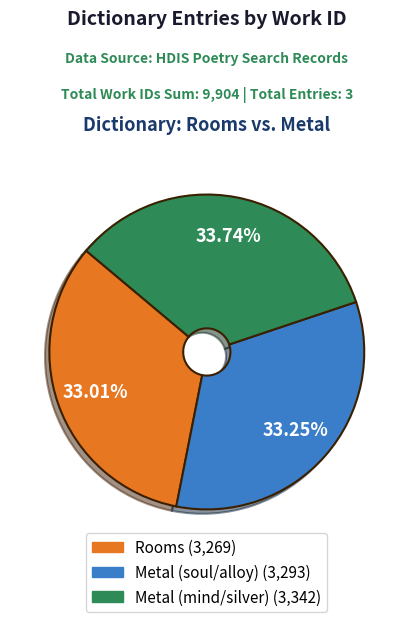

Between Rooms and Metal (mind/silver), which is larger?

Metal (mind/silver)